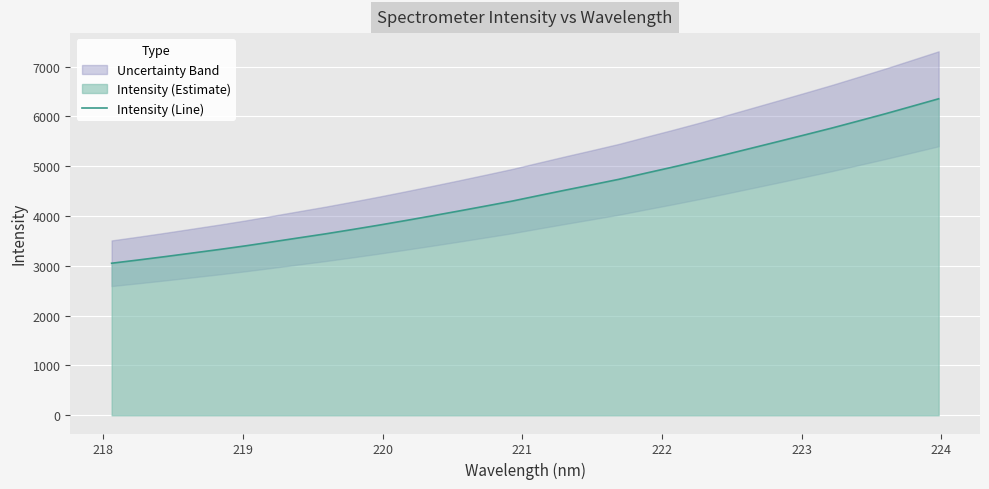

Reading left to right, list all the values displayed in this chart.

3052.2	3117.3	3184.9	3255.3	3326.0	3400.0	3479.8	3560.6	3641.0	3727.1	3815.6	3908.1	4002.8	4099.7	4198.7	4299.1	4410.2	4519.9	4627.1	4736.3	4858.5	4978.7	5103.0	5232.1	5364.5	5497.1	5631.2	5766.4	5908.5	6052.0	6202.0	6352.7